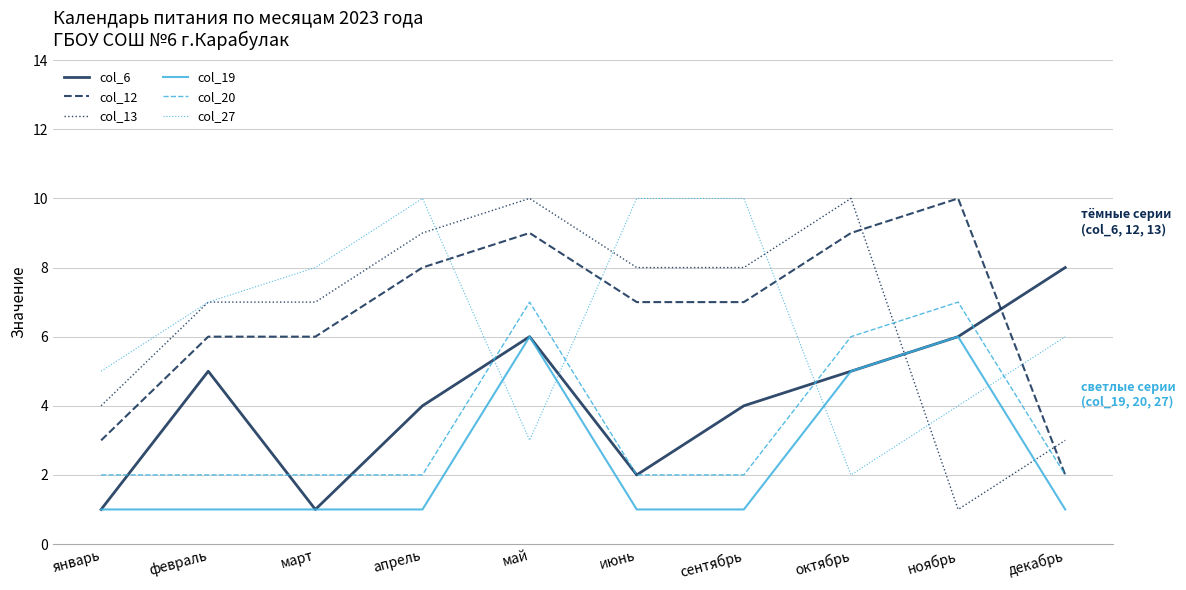

What is the sum of all col_19 values?

24